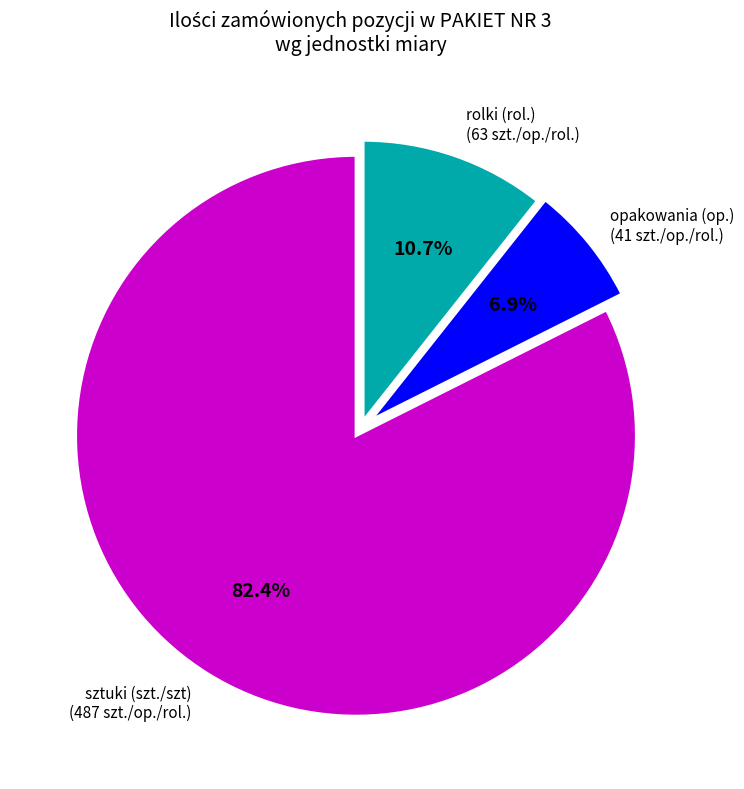

Does any single category account for the majority?

Yes